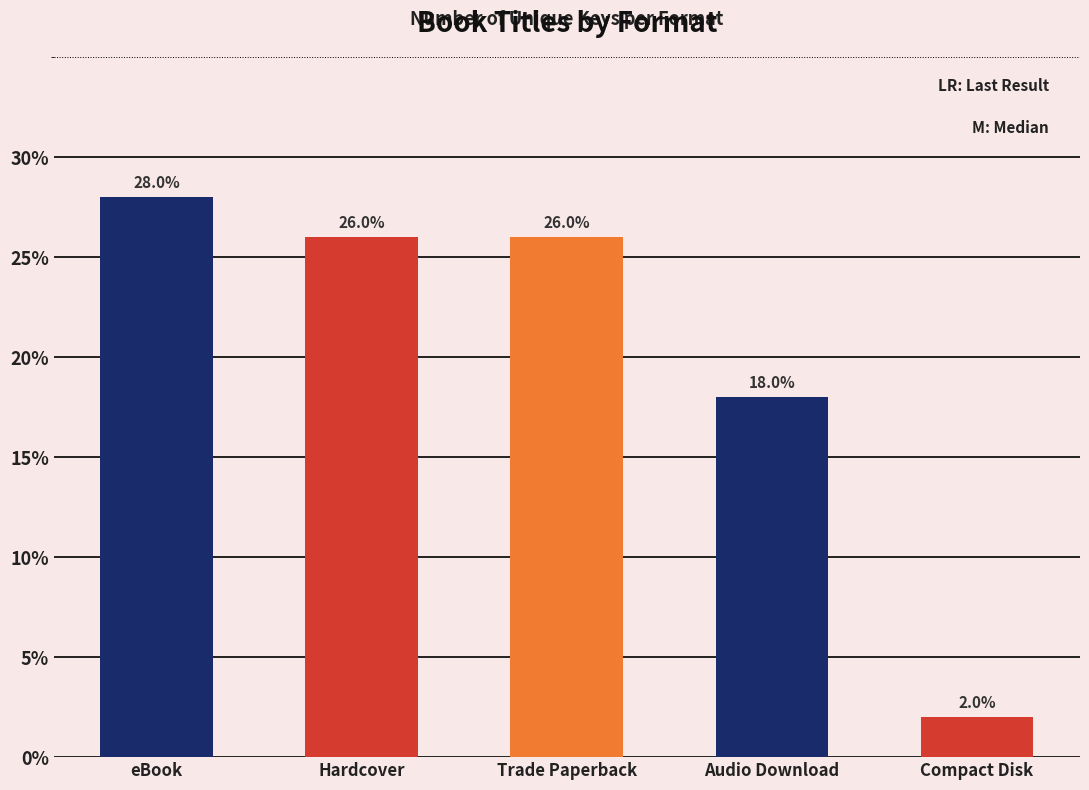

The value at eBook is 37.2. True or false?

False